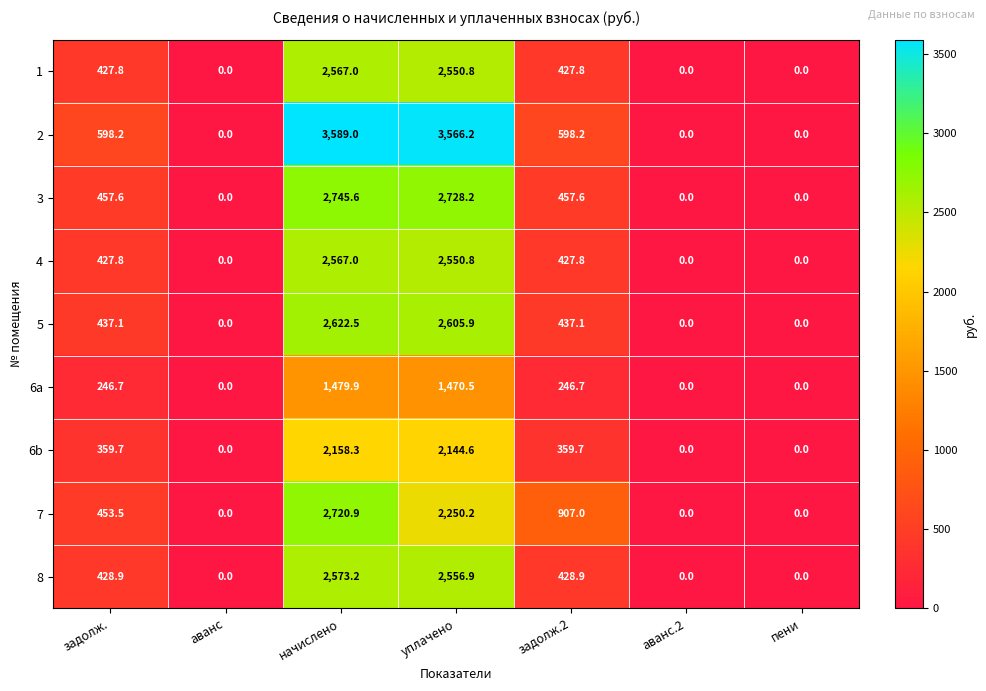

What is the highest value of the 5 series?

2622.5